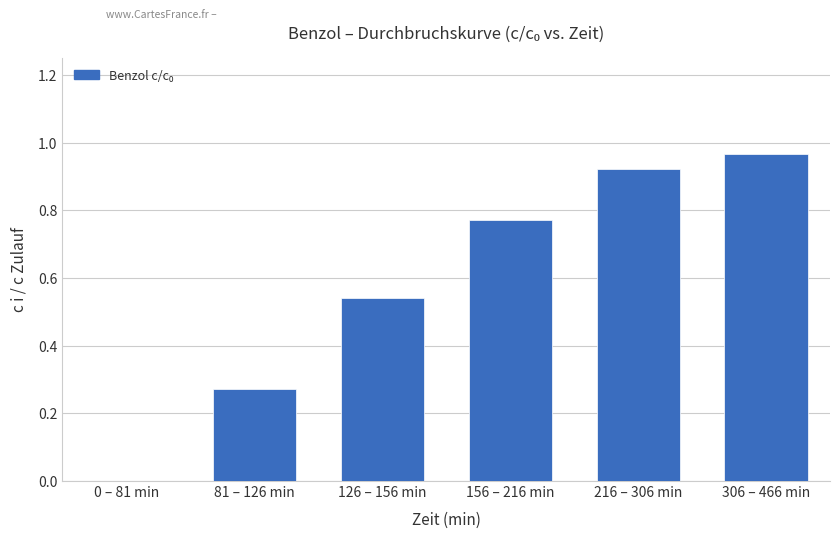

At which category does the chart reach its peak across all series?

306 – 466 min